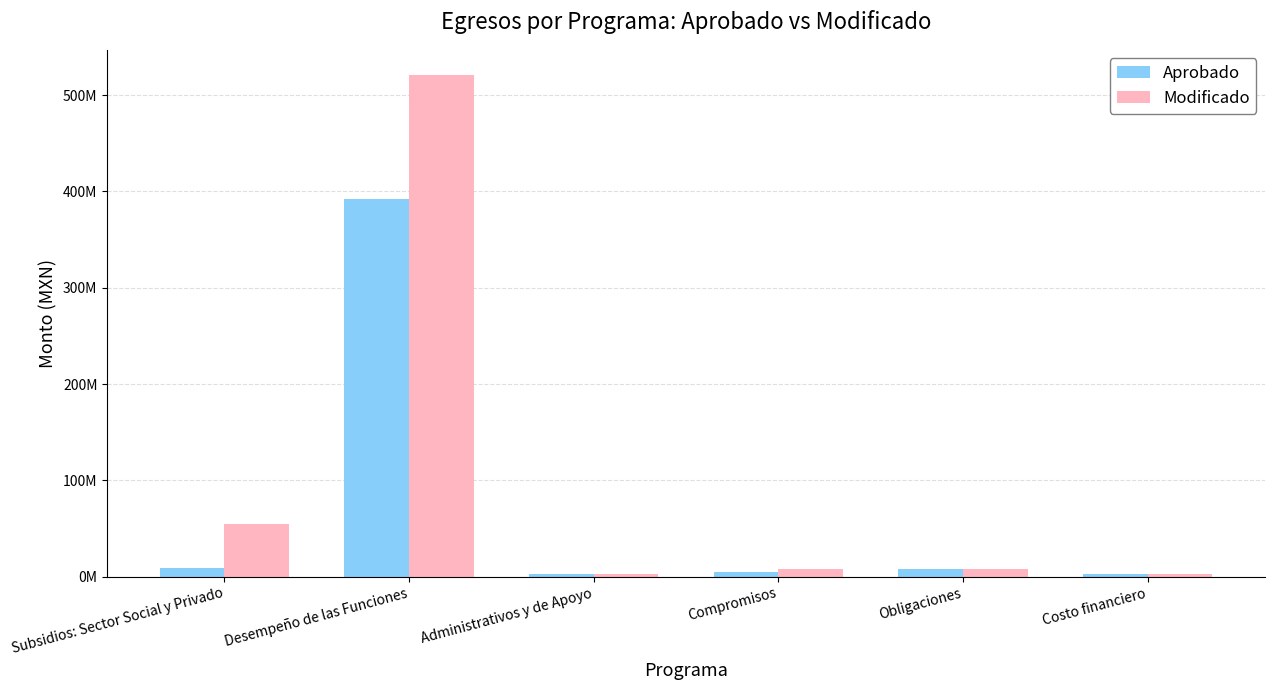

What is the sum of the Aprobado values at Desempeño de las Funciones and Costo financiero?

395654911.0